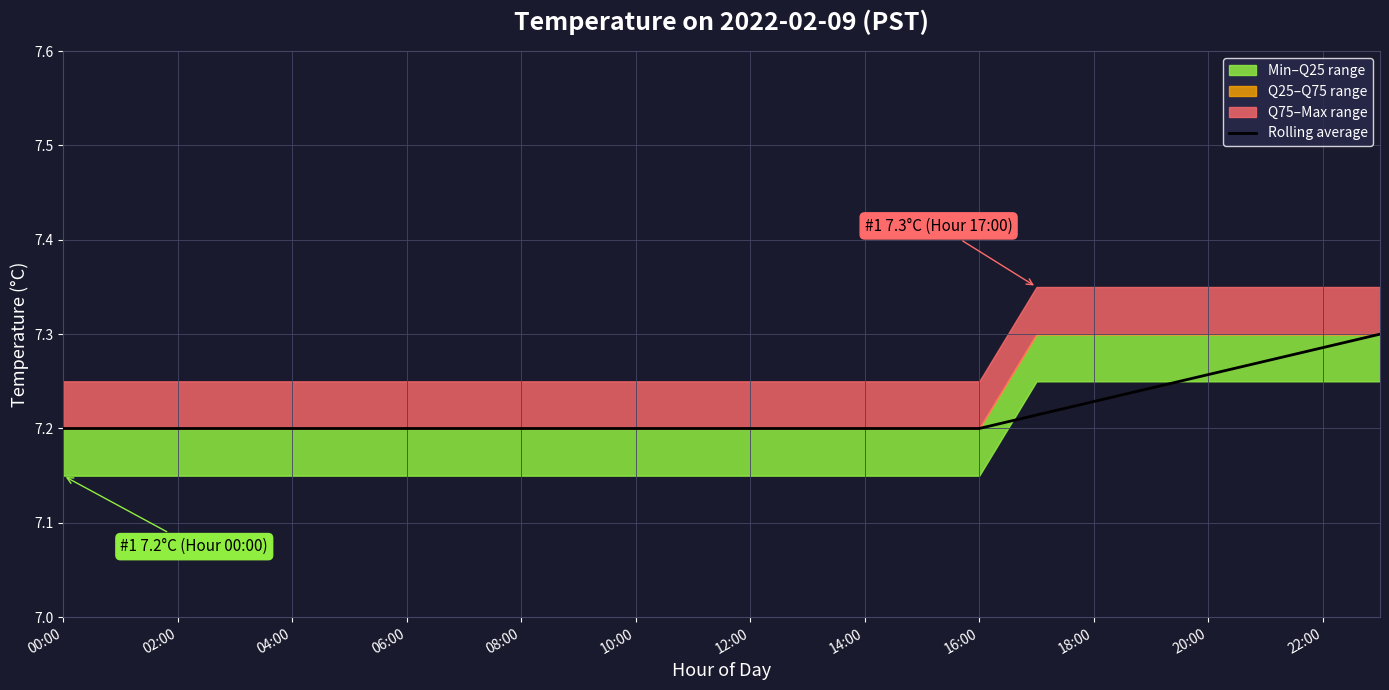

Reading right to left, transcribe all the data shown in this chart.

7.3	7.3	7.3	7.3	7.2	7.2	7.2	7.2	7.2	7.2	7.2	7.2	7.2	7.2	7.2	7.2	7.2	7.2	7.2	7.2	7.2	7.2	7.2	7.2